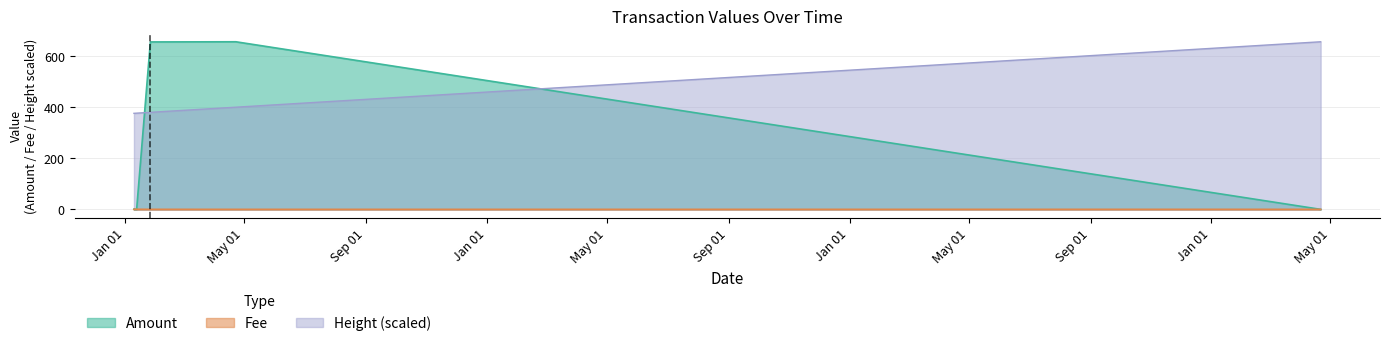

What is the highest value of the Fee series?

0.4